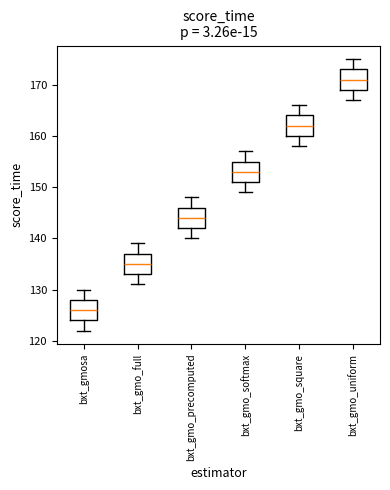

Which box's median line is the lowest?

bxt_gmosa